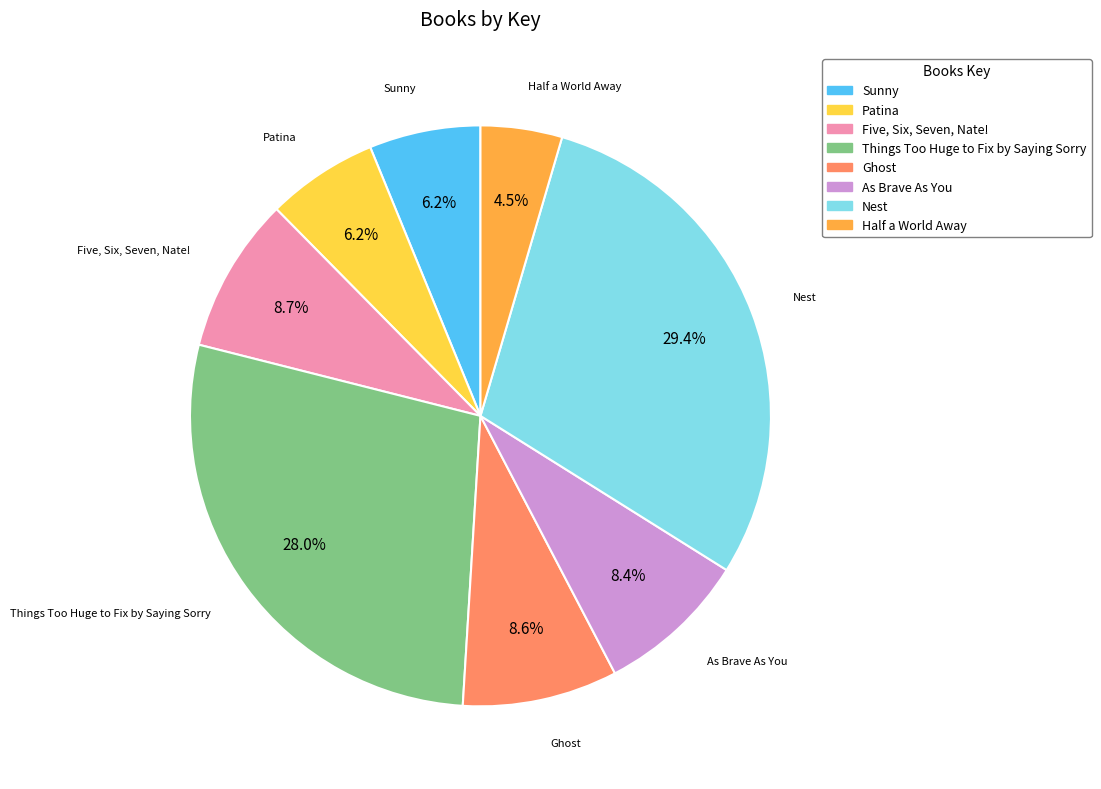

What is the largest slice in the pie chart?

Nest